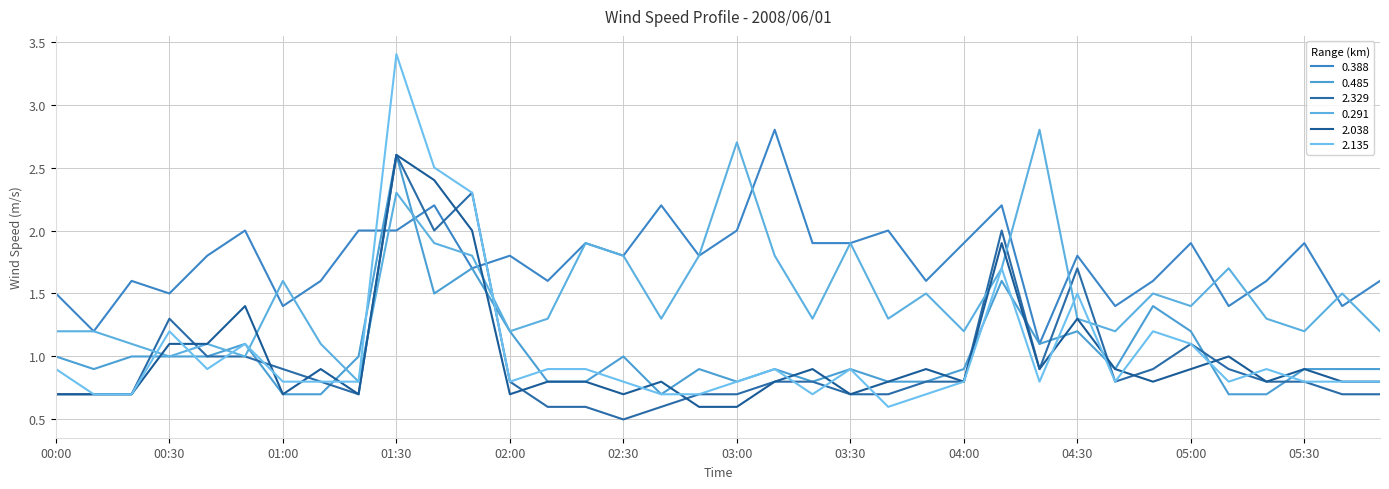

Which series has the largest range (max minus min)?

2.135